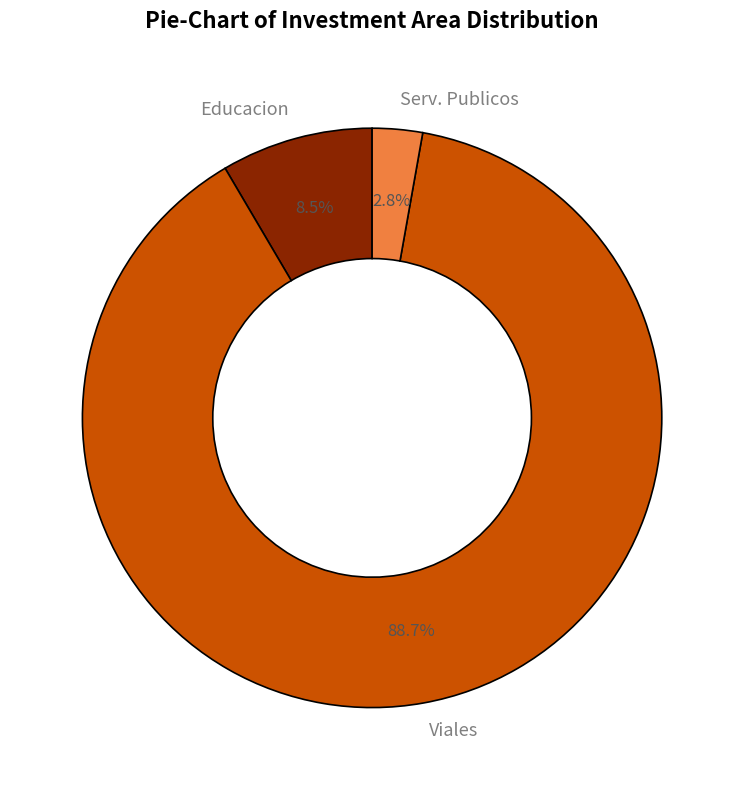

Which category has the smallest portion of the pie?

Serv. Publicos